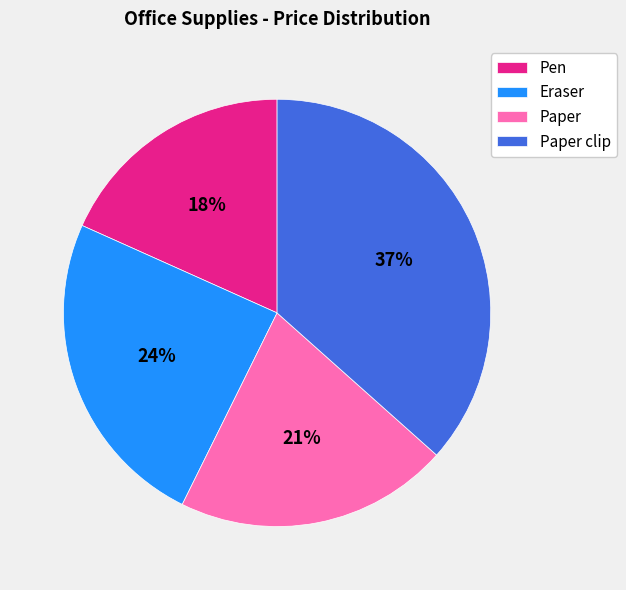

Between Eraser and Pen, which is larger?

Eraser